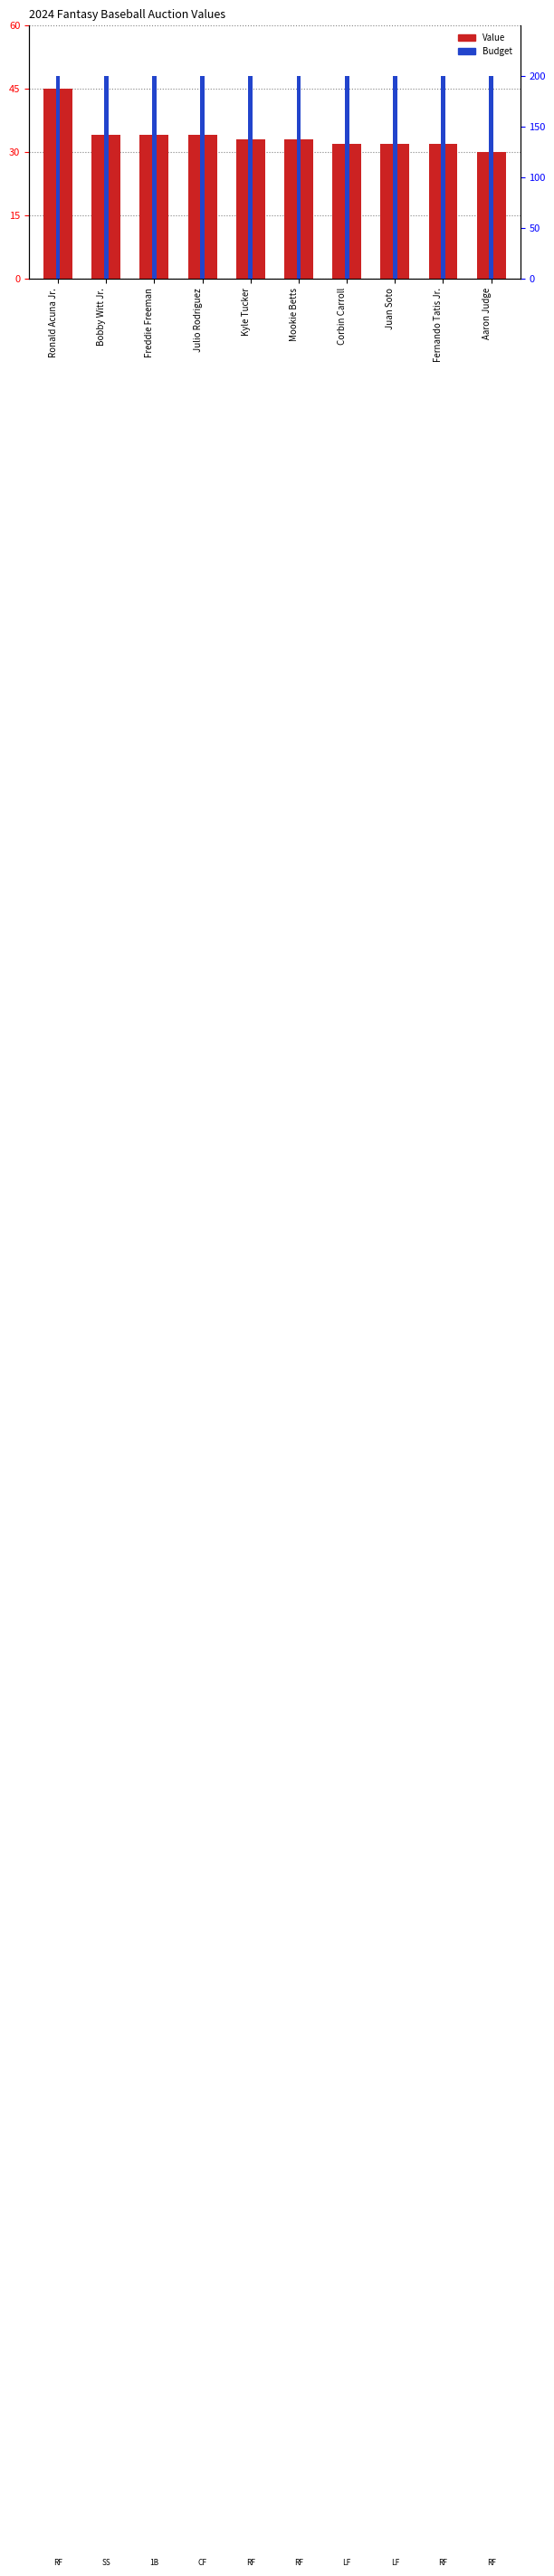

What is the label of the 8th bar from the left?

Juan Soto